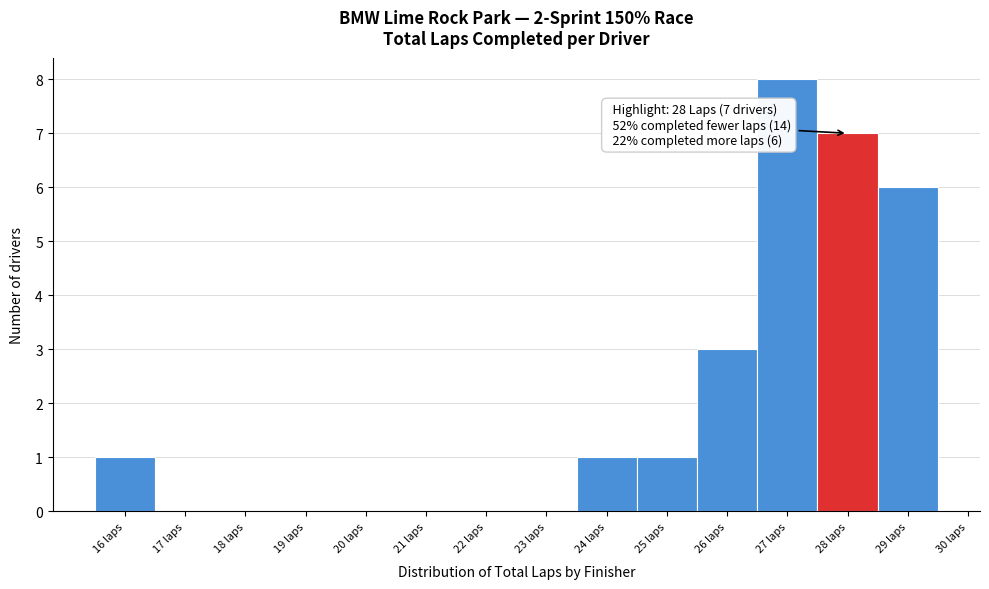

Over which range of the x-axis is the bar tallest?

26.5 to 27.5